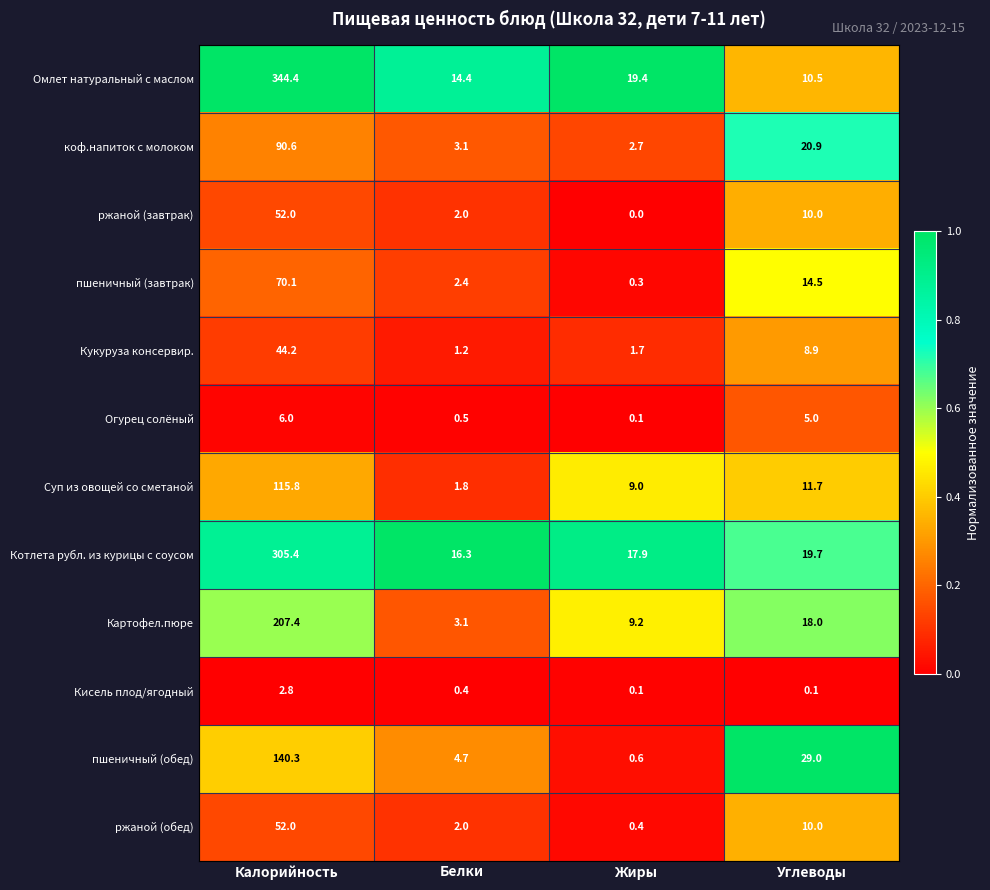

What is the sum of all пшеничный (завтрак) values?

87.3